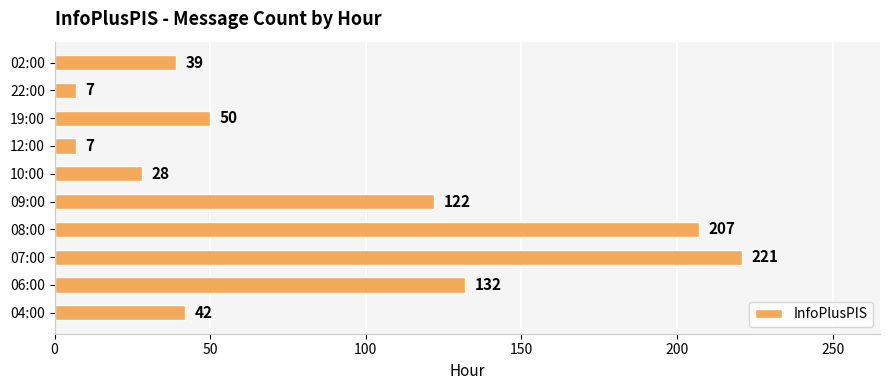

What is the minimum value shown in the chart?

7